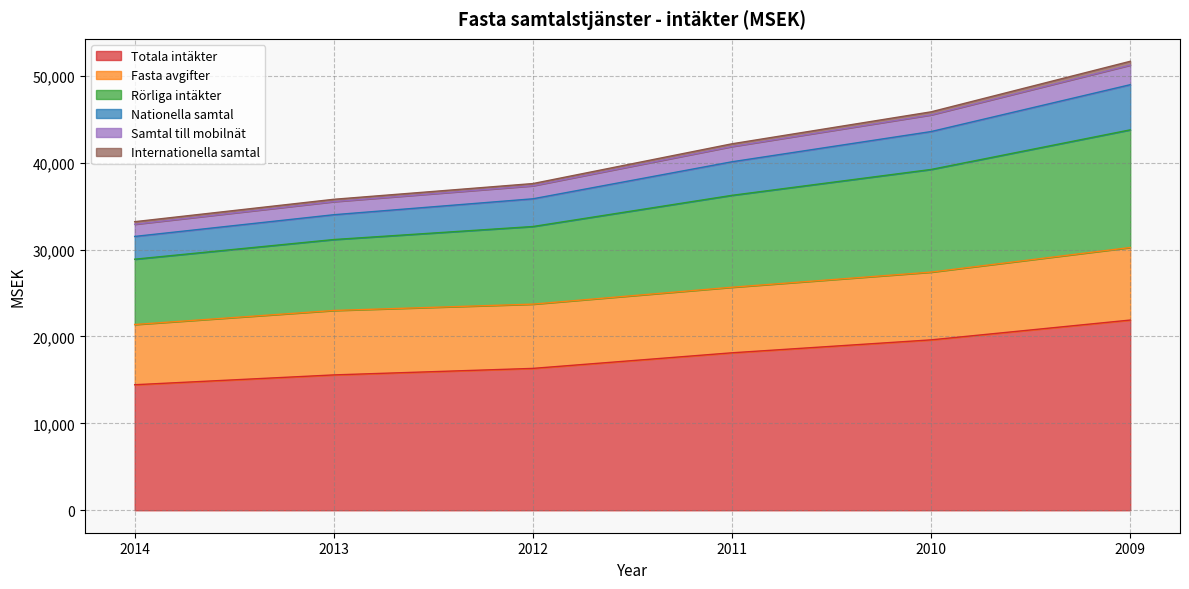

True or false: Nationella samtal has more than 2 interior local peaks.

False